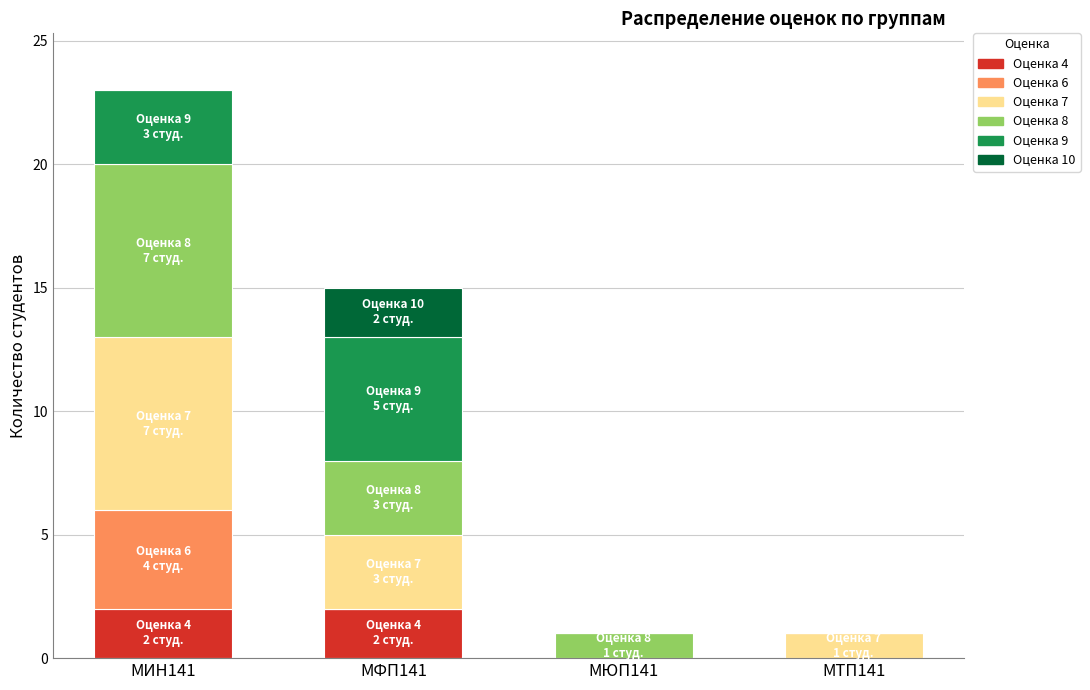

How many categories are shown in the chart?

4